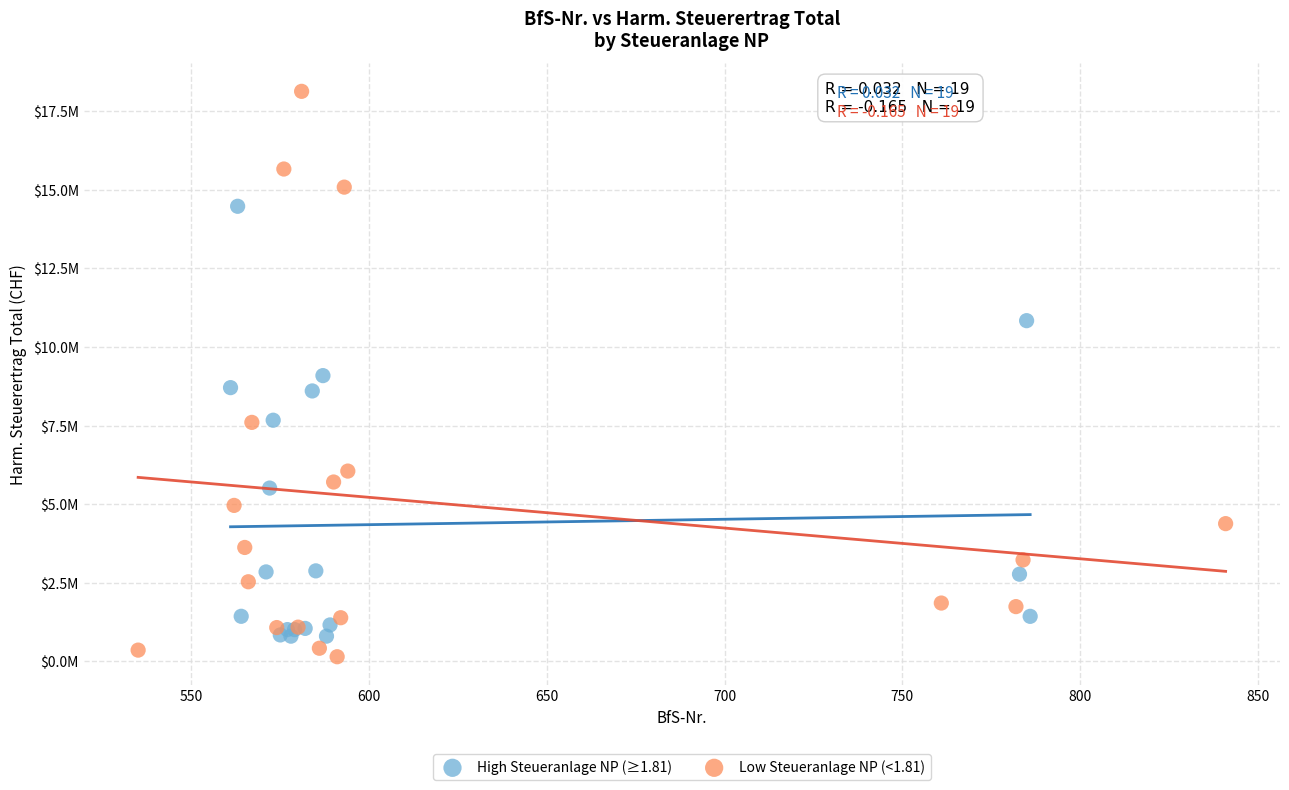

What are all the series names shown in the legend?

High Steueranlage NP (≥1.81), Low Steueranlage NP (<1.81)